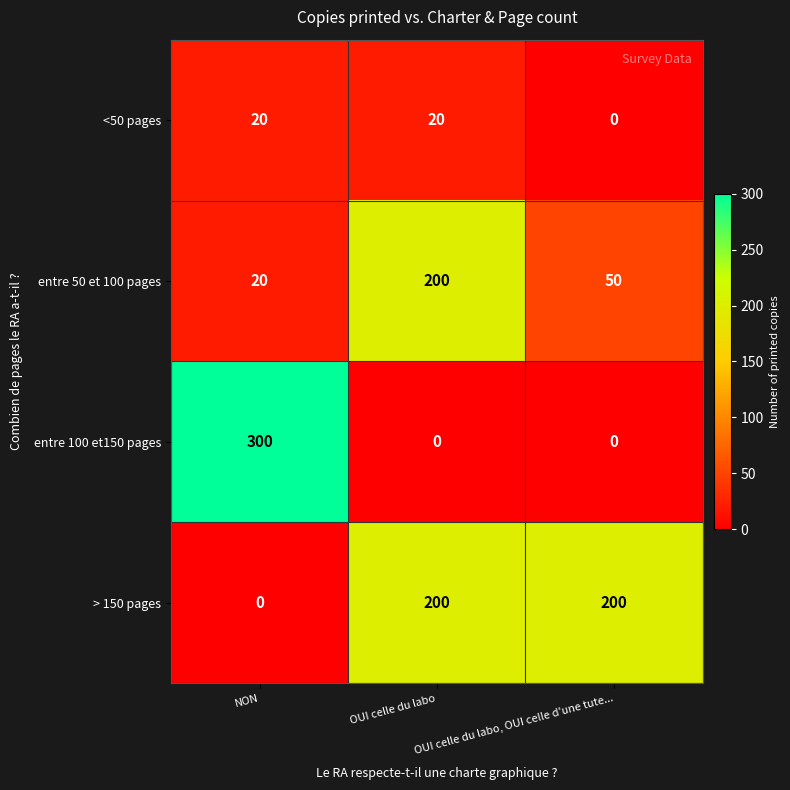

The value of <50 pages at OUI celle du labo is 20. True or false?

True